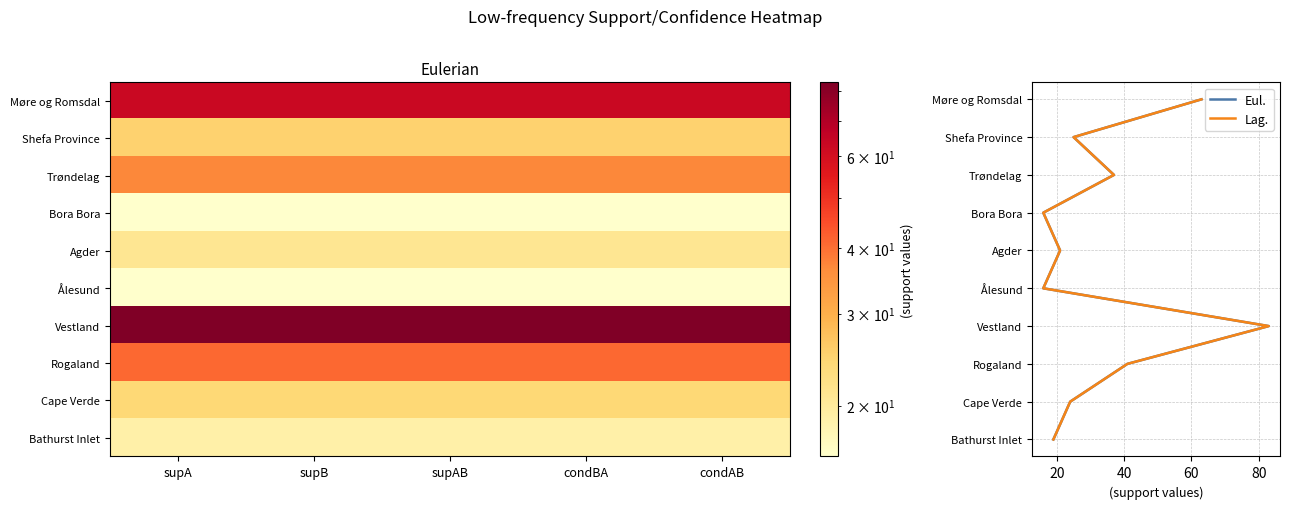

True or false: Ålesund has a value of 8 at condBA.

False